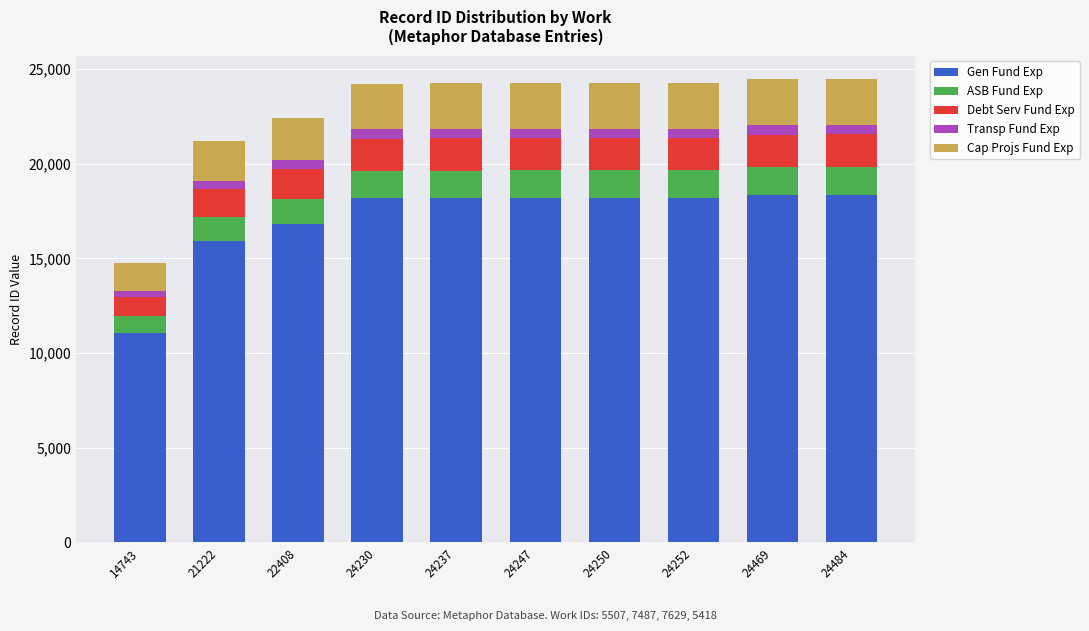

Are the bars horizontal?

No